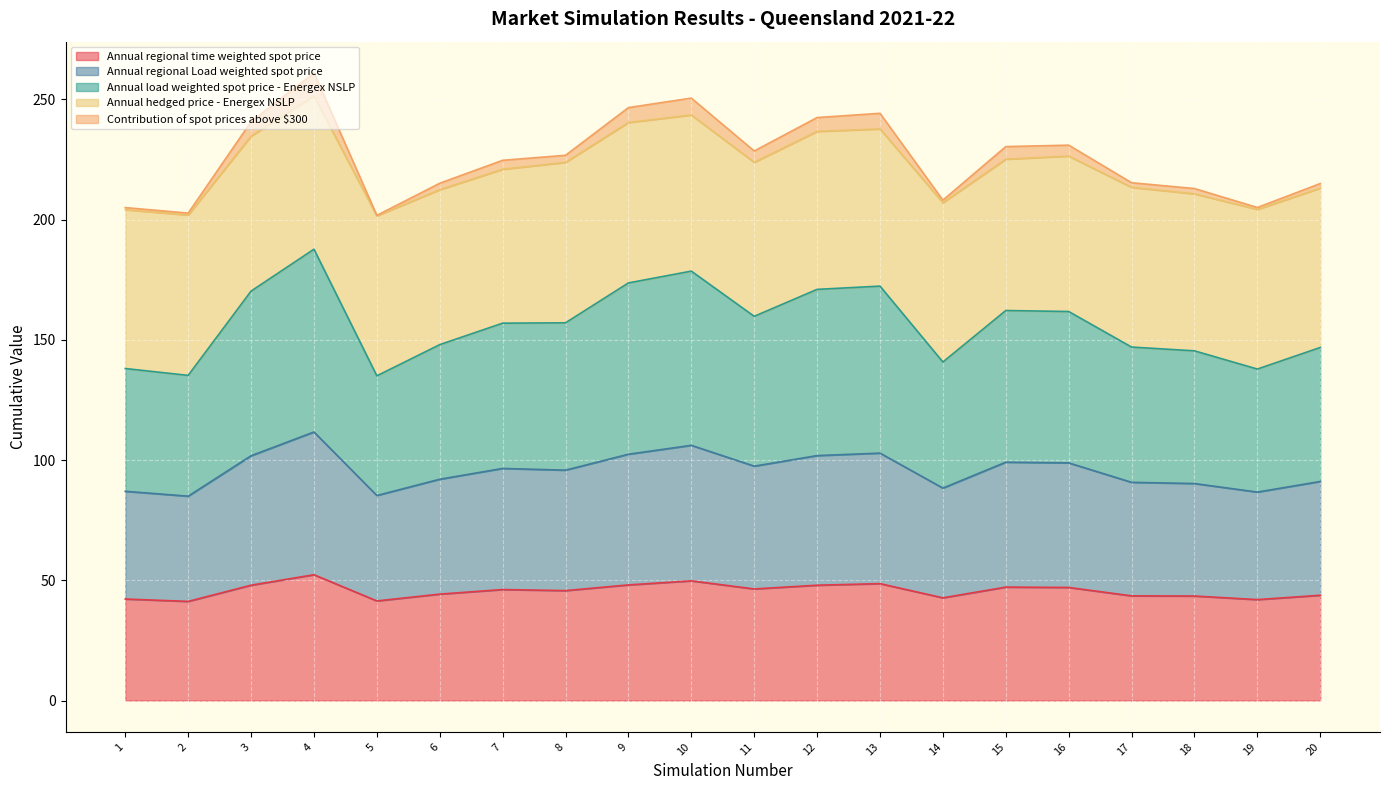

What is the lowest value of the Annual regional time weighted spot price series?

41.2